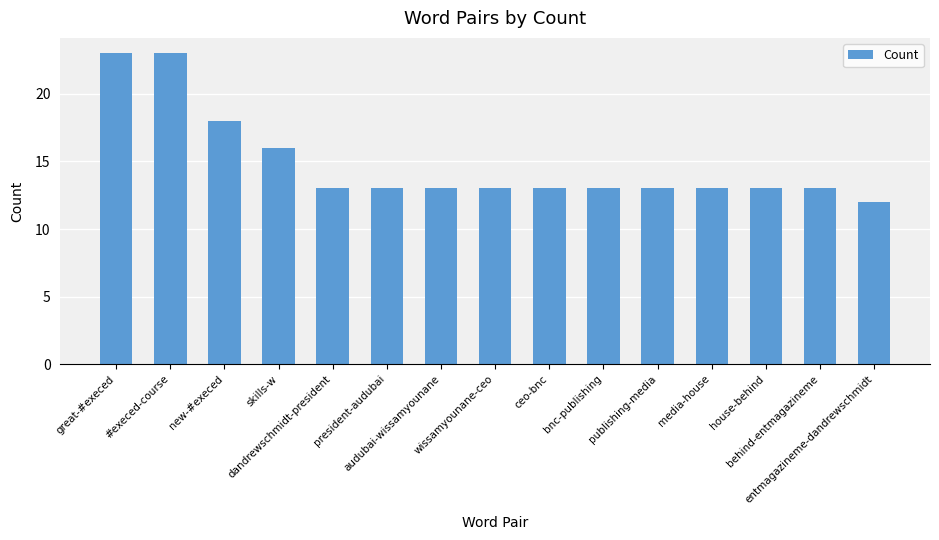

Reading left to right, extract all data points from this chart.

23	23	18	16	13	13	13	13	13	13	13	13	13	13	12